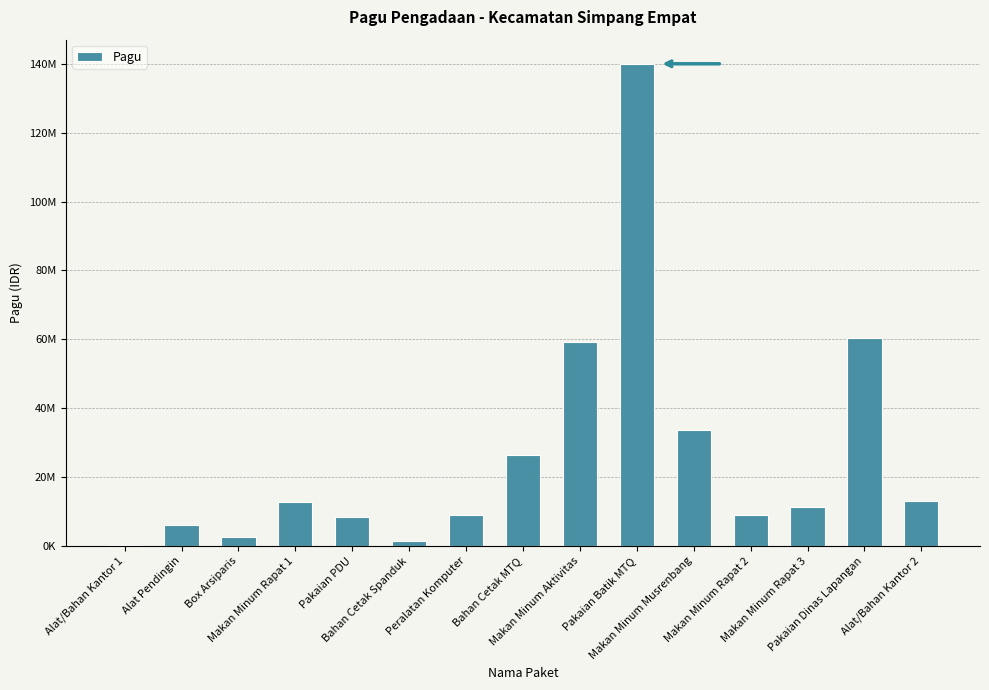

Rank the categories by value from lowest to highest.

Alat/Bahan Kantor 1, Bahan Cetak Spanduk, Box Arsiparis, Alat Pendingin, Pakaian PDU, Peralatan Komputer, Makan Minum Rapat 2, Makan Minum Rapat 3, Makan Minum Rapat 1, Alat/Bahan Kantor 2, Bahan Cetak MTQ, Makan Minum Musrenbang, Makan Minum Aktivitas, Pakaian Dinas Lapangan, Pakaian Batik MTQ